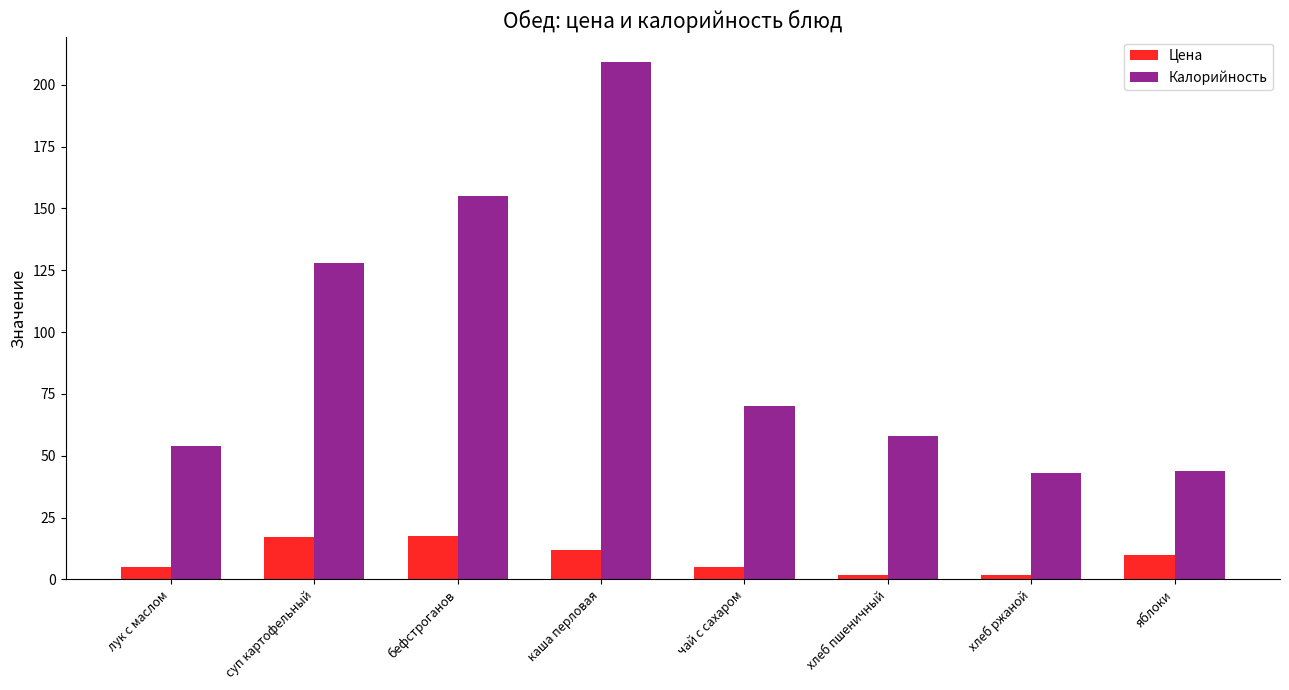

Rank the series by their average value, from lowest to highest.

Цена, Калорийность